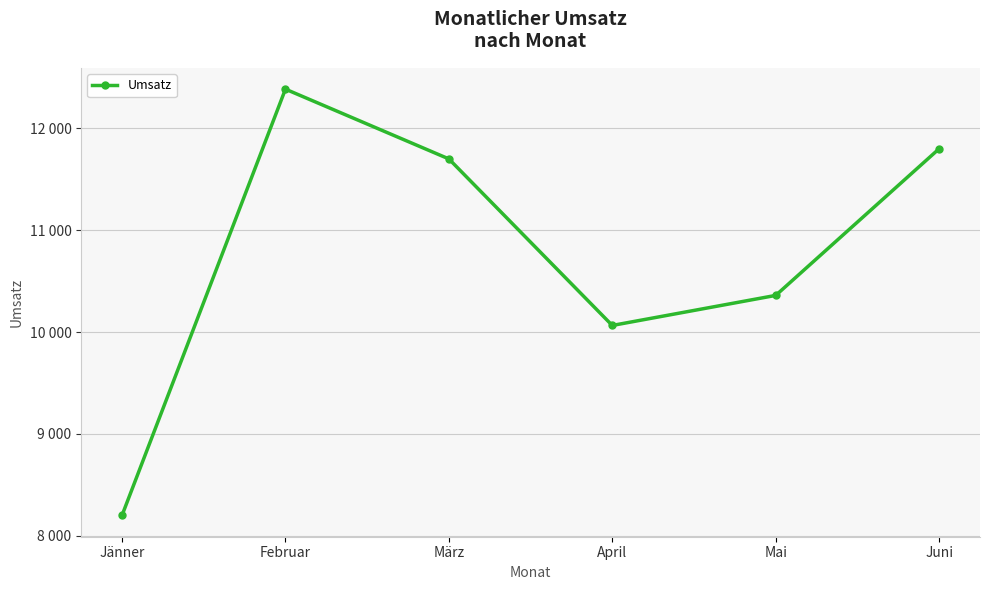

Reading left to right, list all the values displayed in this chart.

Jänner=8200	Februar=12385	März=11700	April=10065	Mai=10360	Juni=11800